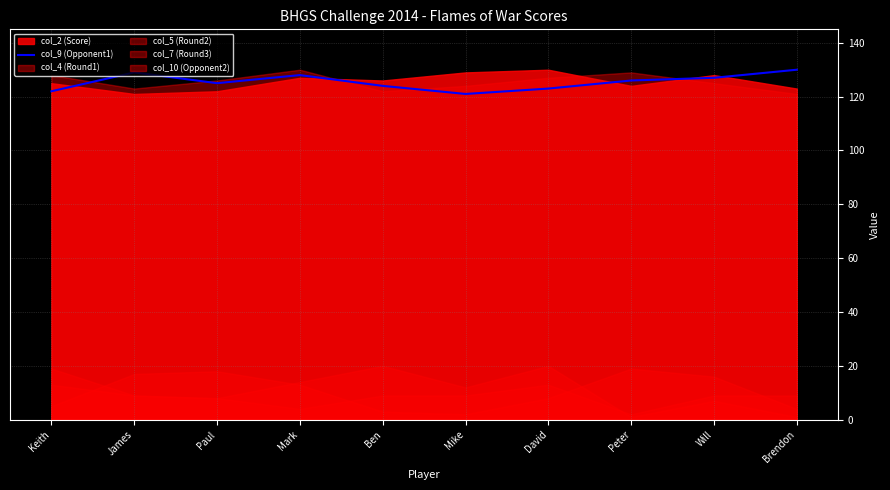

How many lines are shown in the chart?

1